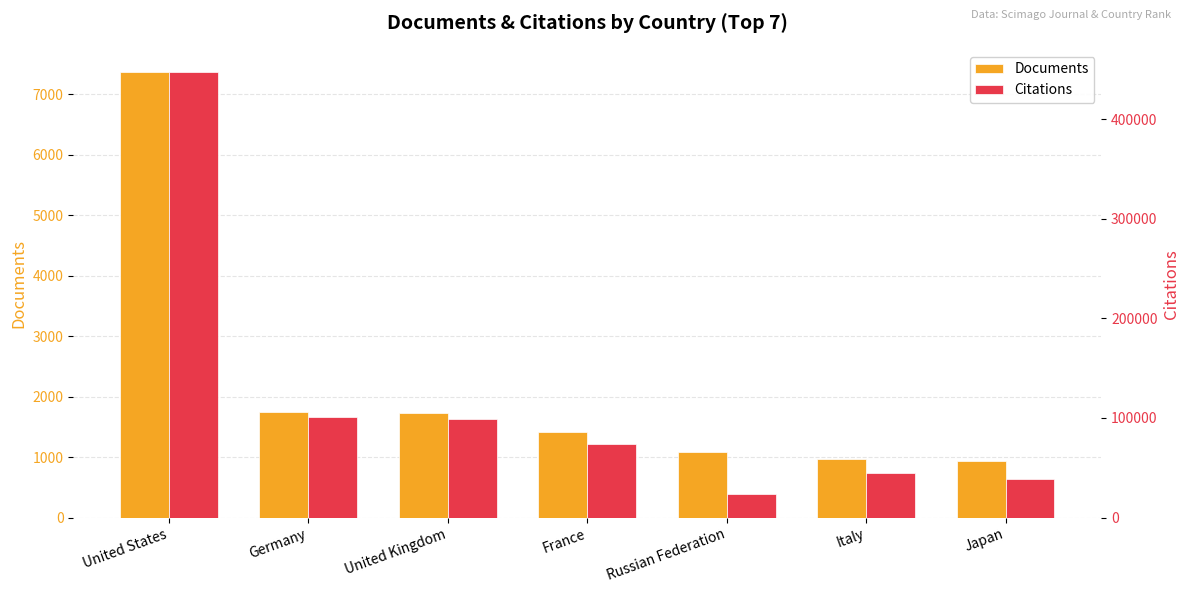

At how many categories does at least one series exceed 317750?

1